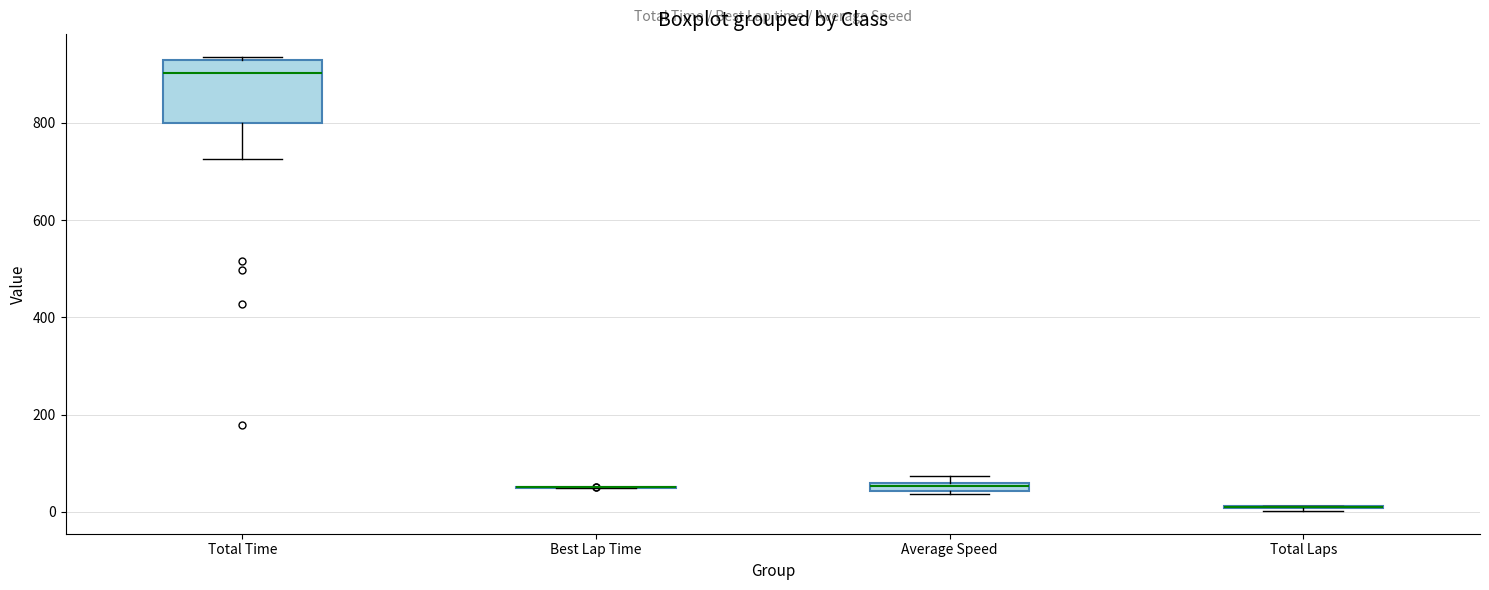

Comparing the boxes themselves (not the whiskers), which one is the tallest?

Total Time